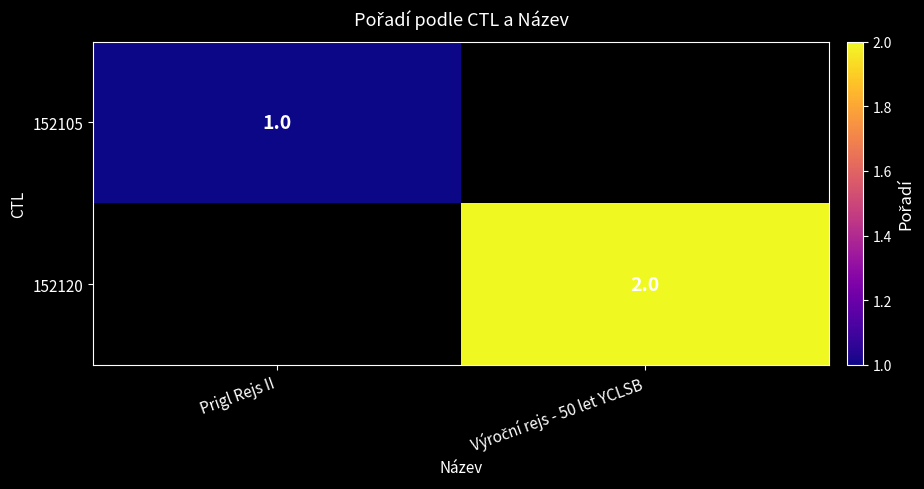

The 152105 series shows 2 at Prigl Rejs II. True or false?

False